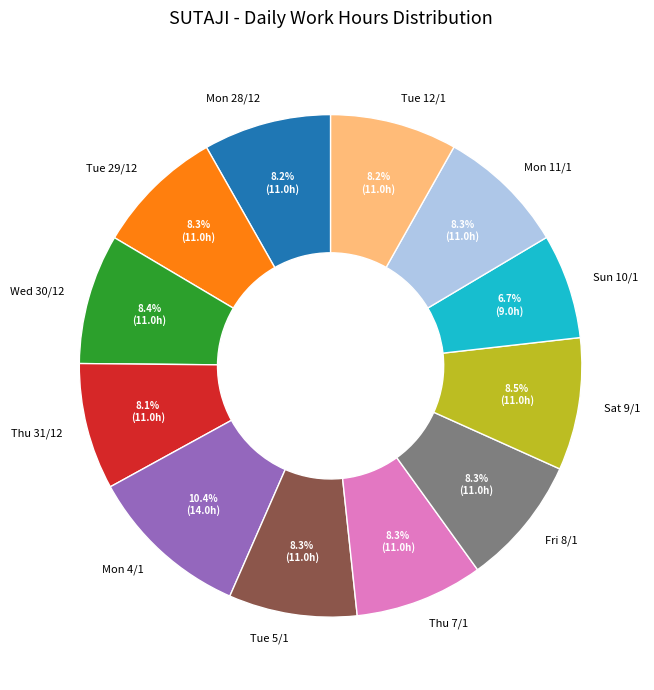

How many slices are in this pie chart?

12